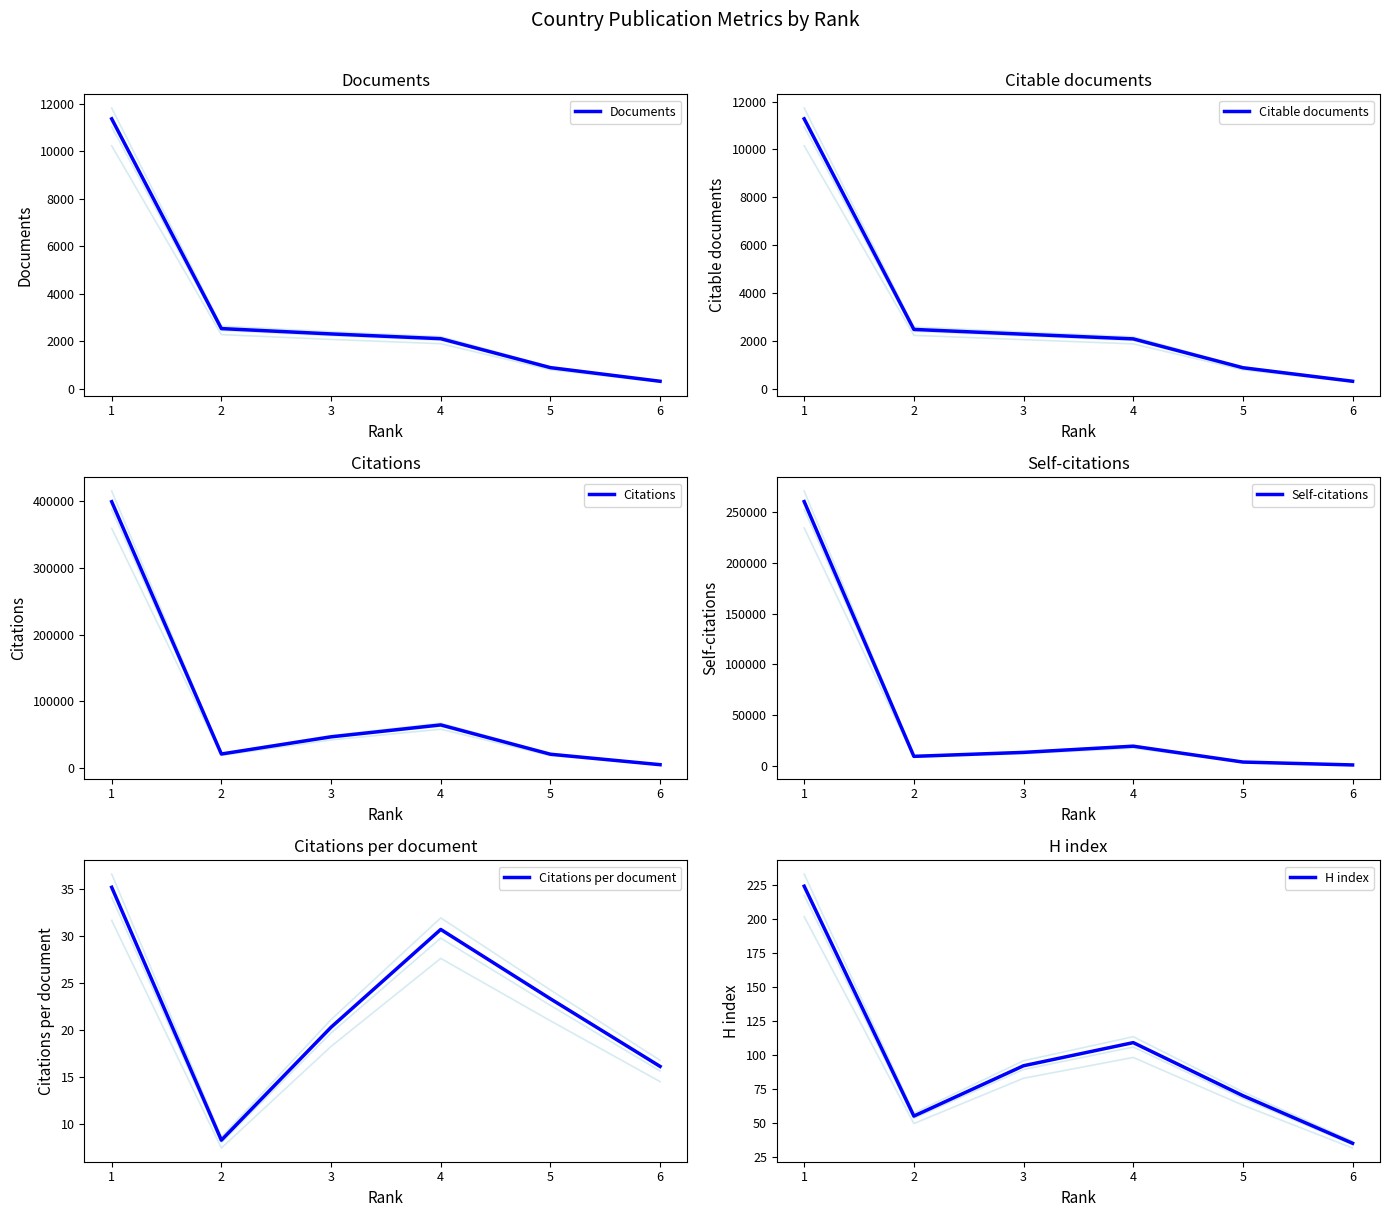

True or false: Citations and Citable documents cross at least once.

False